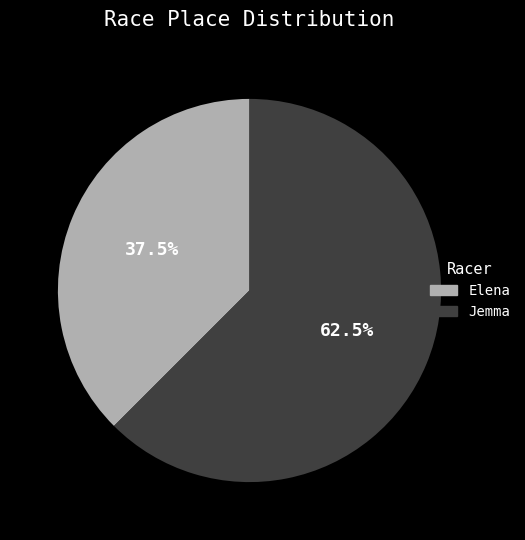

True or false: Jemma accounts for 54% of the total.

False